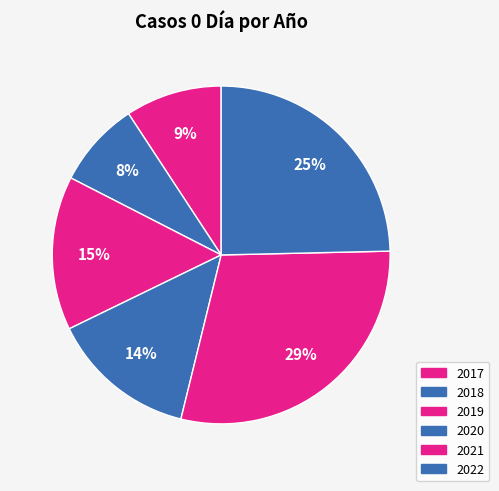

Which category has the smallest portion of the pie?

2018